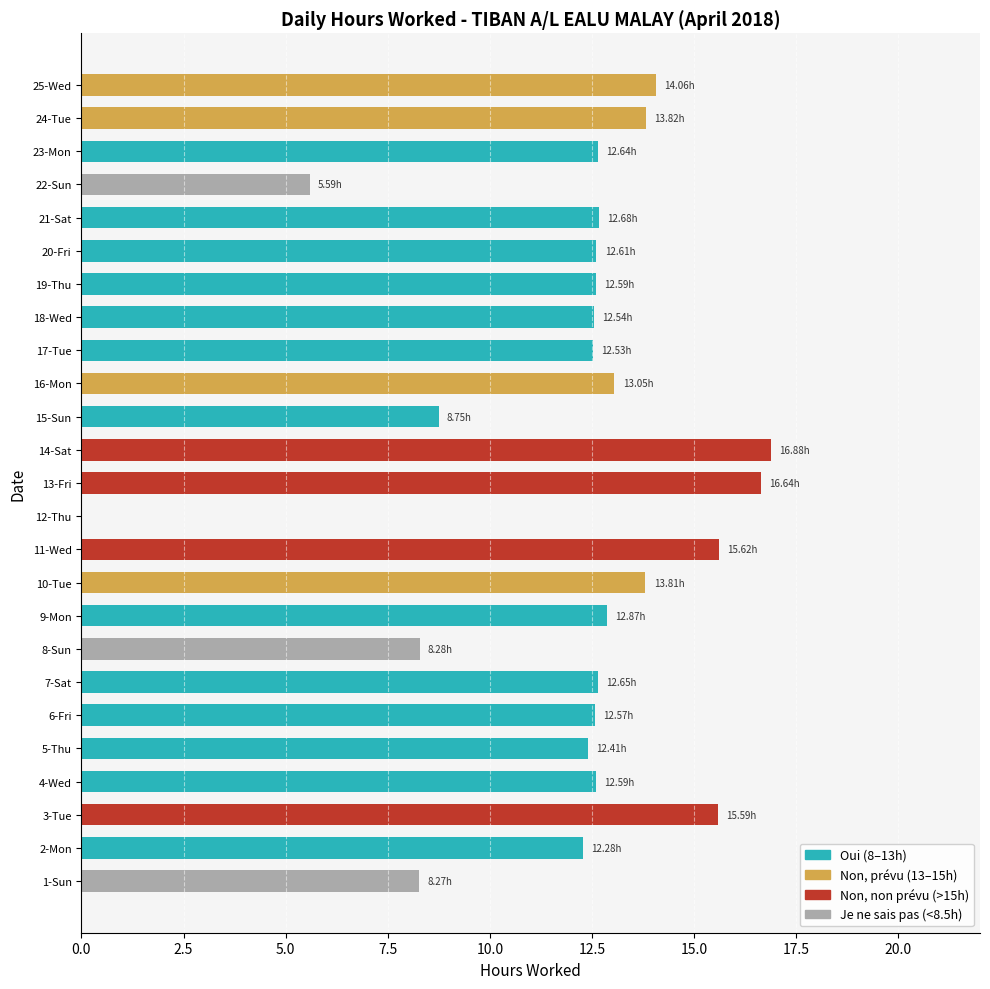

What is the sum of all Oui (8–13h) values?

159.7